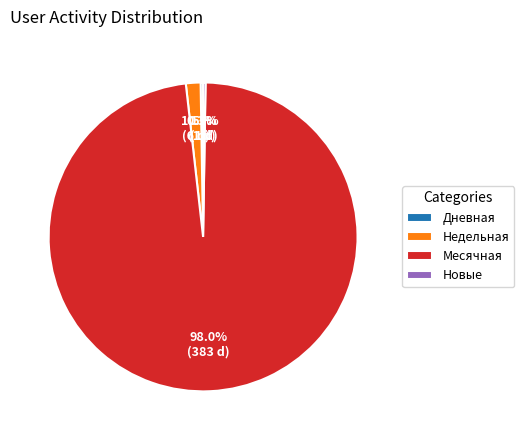

What is the largest slice in the pie chart?

Месячная